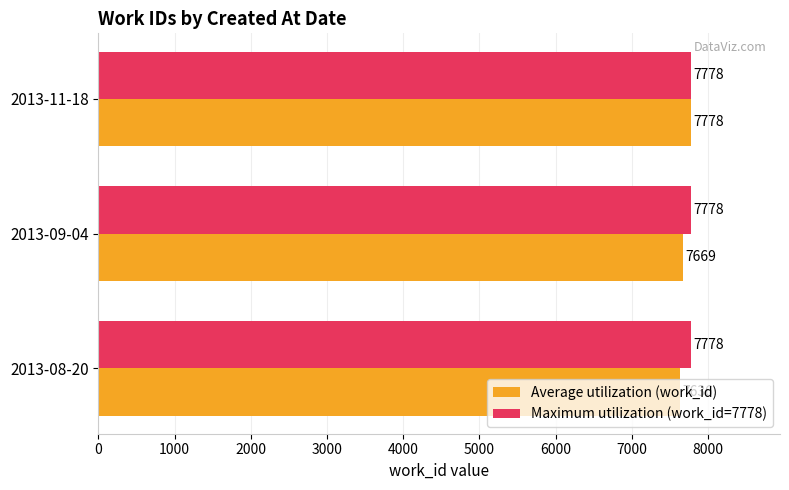

Which series has the largest total across all categories?

Maximum utilization (work_id=7778)